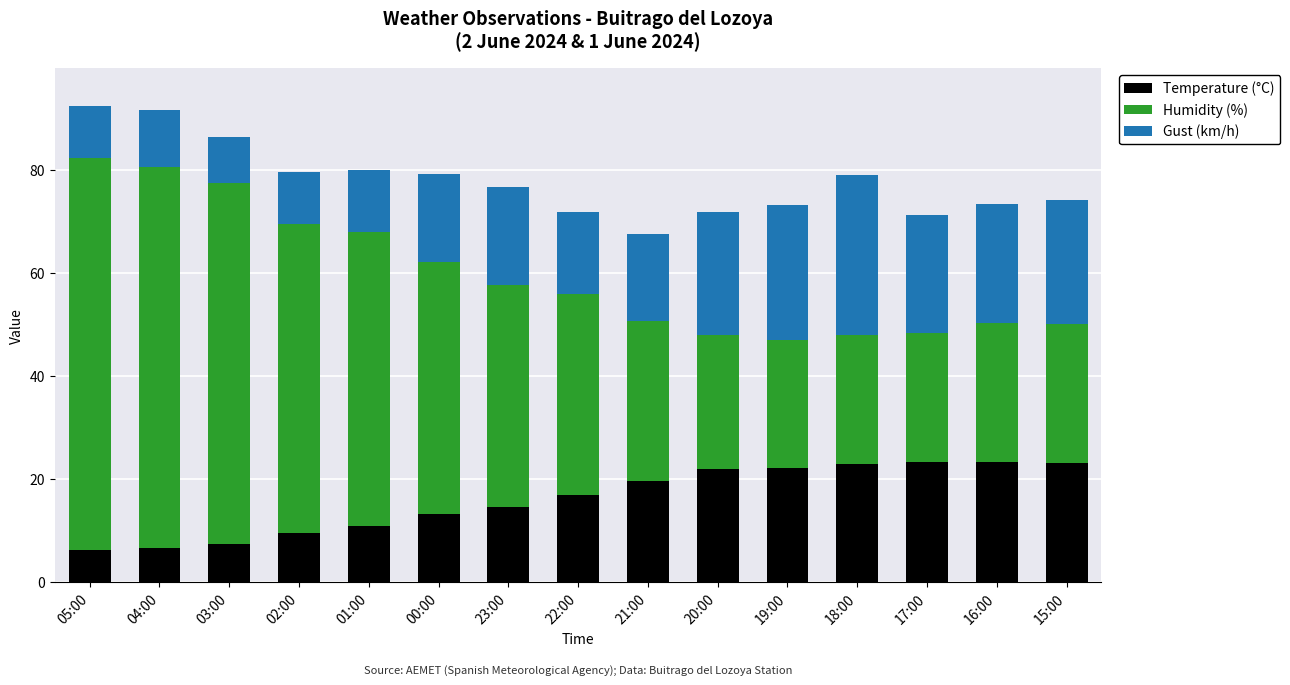

The value of Temperature (°C) at 21:00 is 5.6. True or false?

False